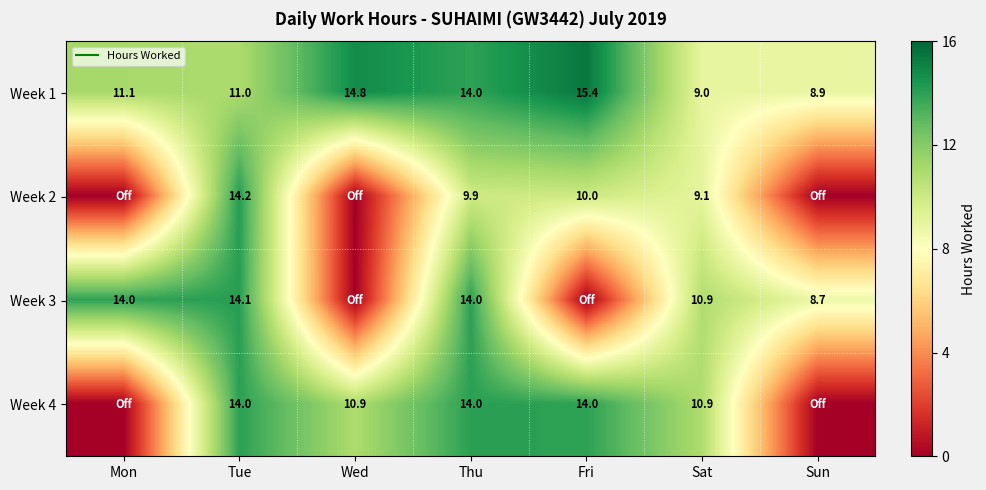

What is the average value of the Week 1 series?

12.0